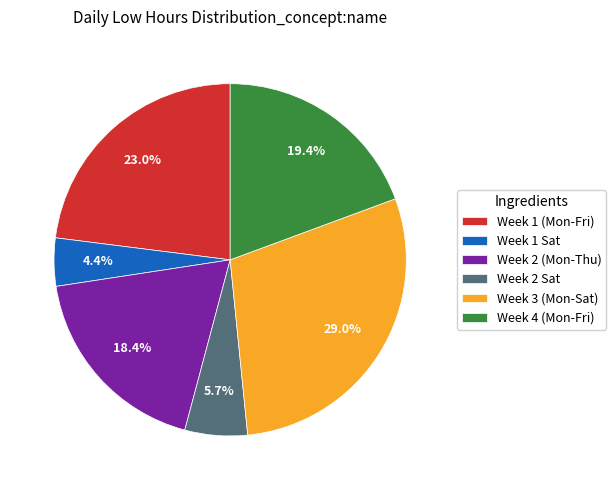

What is the total percentage of Week 1 (Mon-Fri) and Week 2 Sat?

28.7%